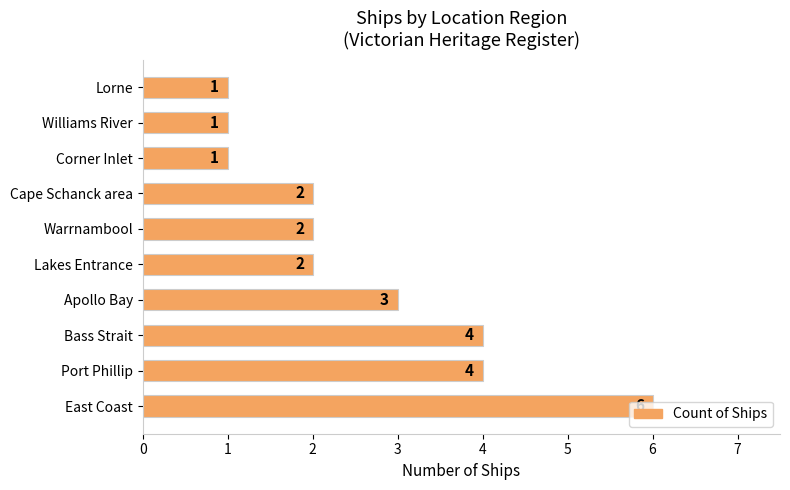

Which label corresponds to the largest value in the chart?

East Coast